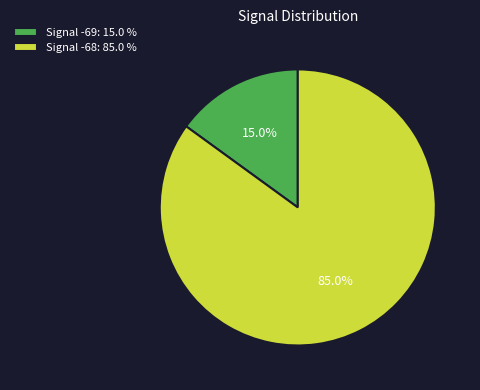

Between Signal -69: 15.0 % and Signal -68: 85.0 %, which is larger?

Signal -68: 85.0 %